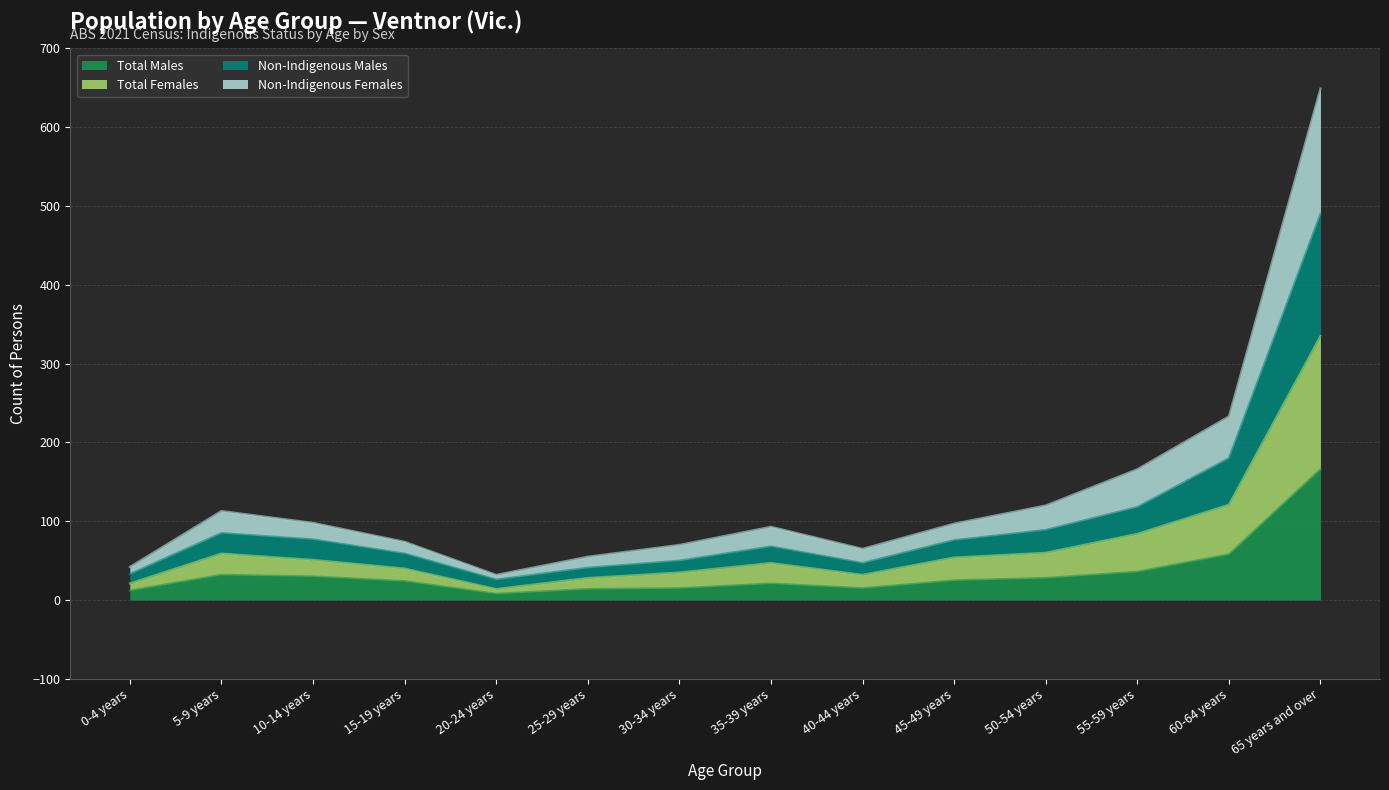

True or false: Total Males has a value of 32 at 60-64 years.

False